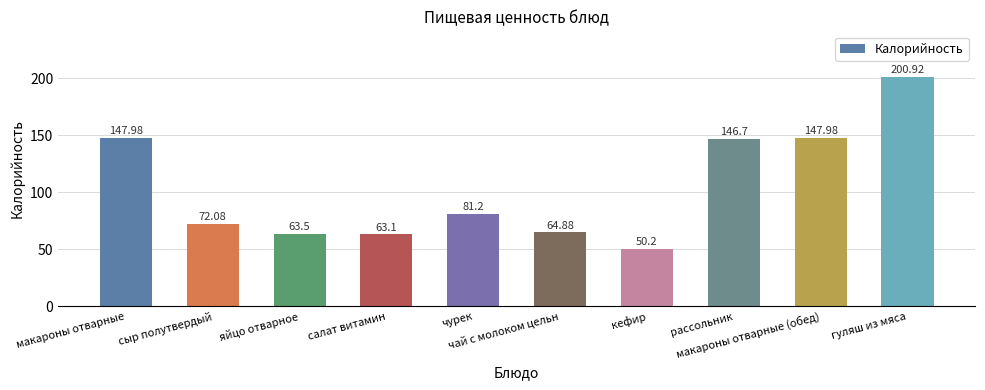

Which has a higher value, кефир or сыр полутвердый?

сыр полутвердый